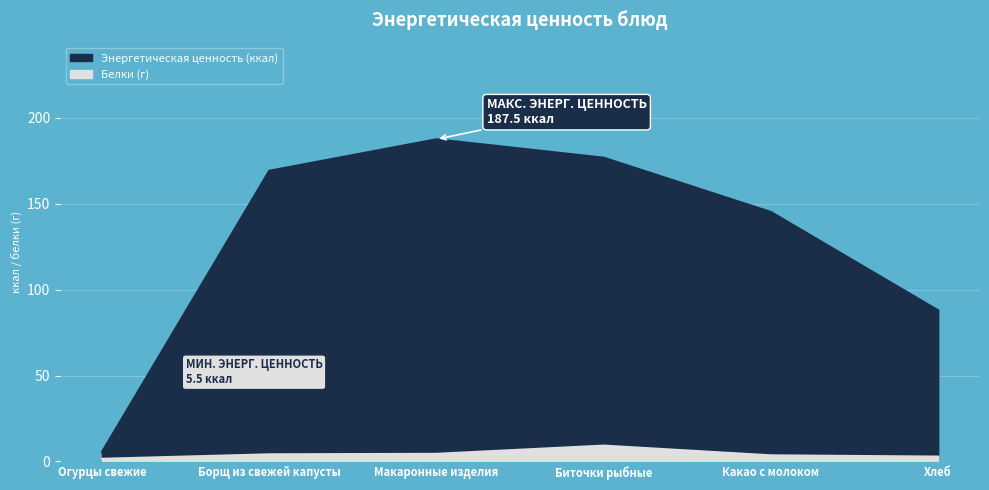

What is the sum of all Энергетическая ценность (ккал) values?

772.2